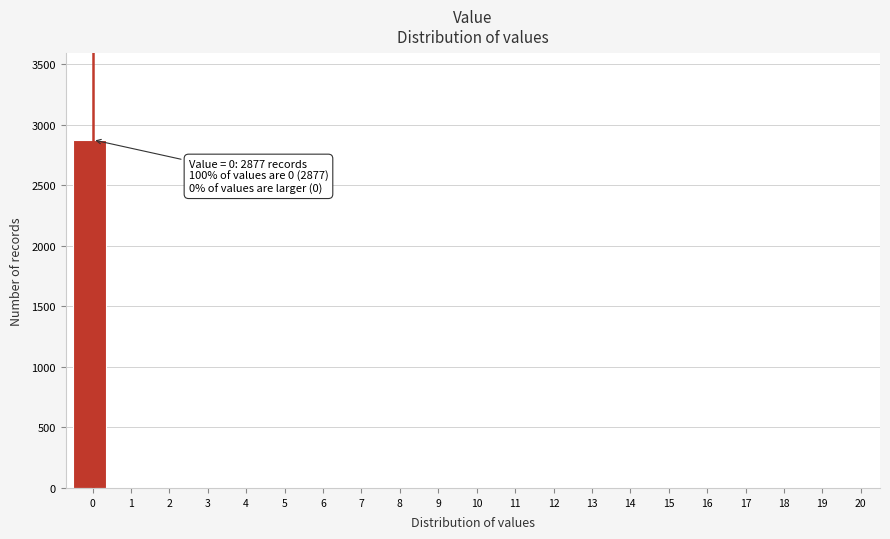

Reading left to right, transcribe all the data shown in this chart.

0=2877	1=0	2=0	3=0	4=0	5=0	6=0	7=0	8=0	9=0	10=0	11=0	12=0	13=0	14=0	15=0	16=0	17=0	18=0	19=0	20=0